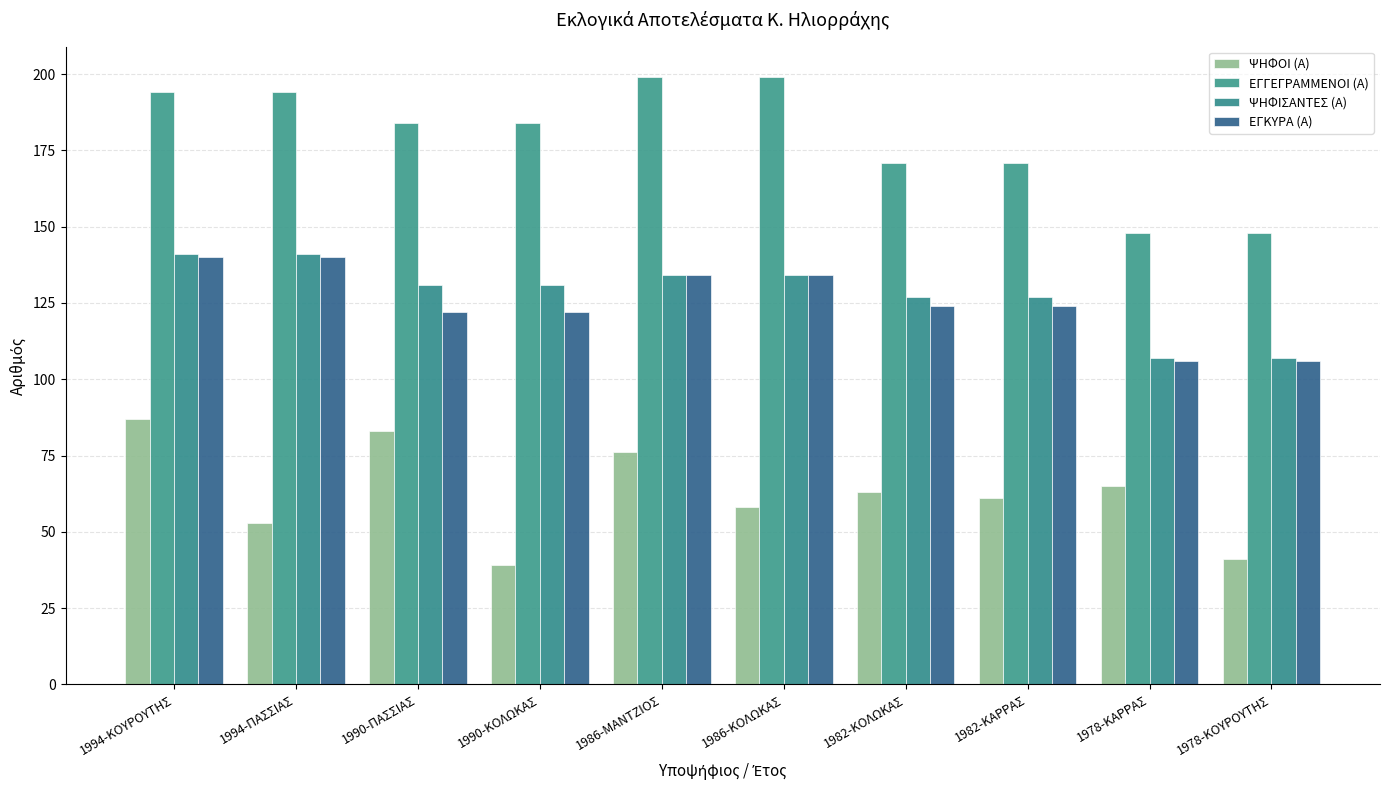

How many bars are there in each group?

4